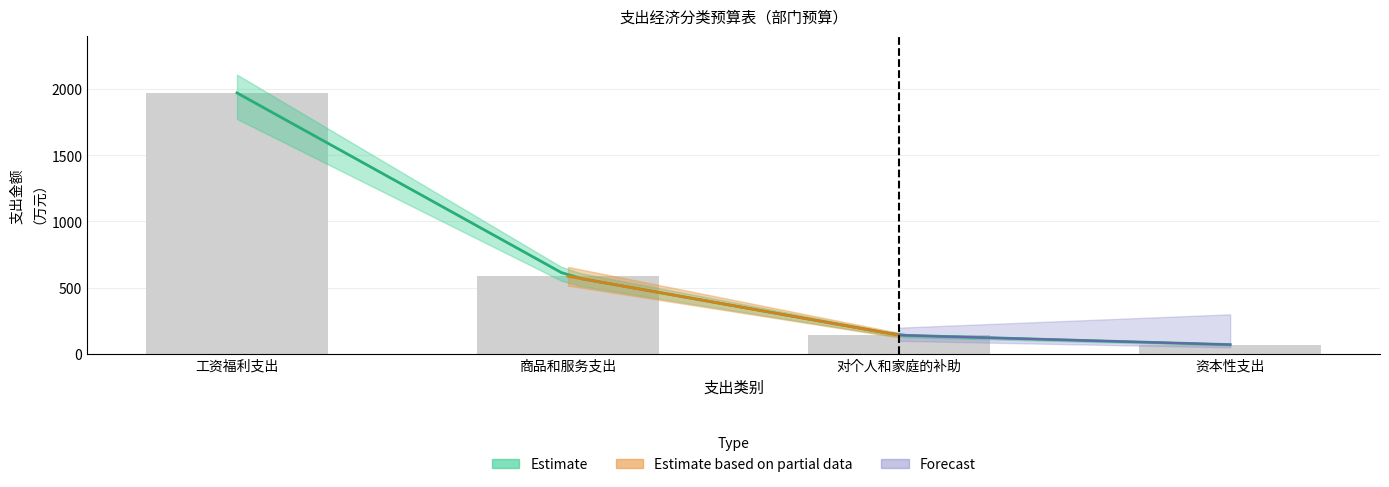

Reading right to left, list all the values displayed in this chart.

71.0	142.1	586.5	1970.0